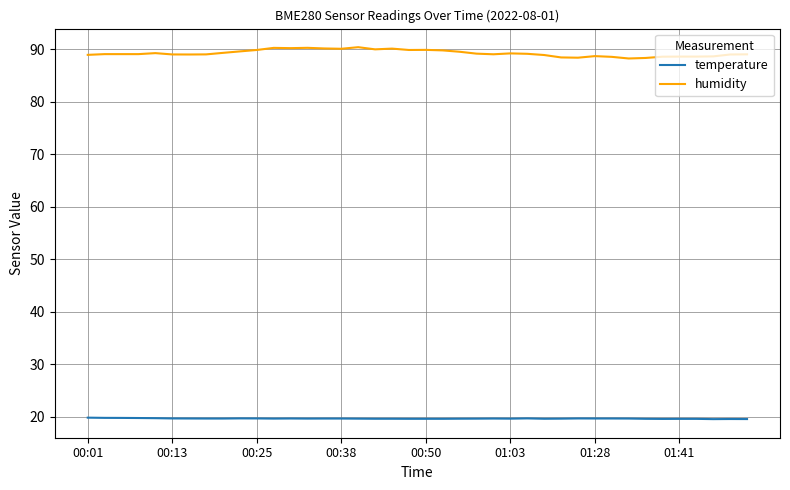

Does the chart have visible grid lines?

Yes